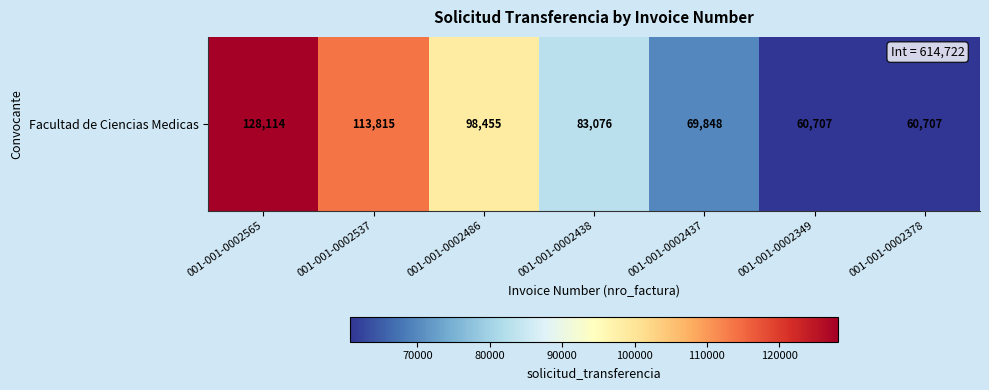

Rank the categories by value from lowest to highest.

001-001-0002349, 001-001-0002378, 001-001-0002437, 001-001-0002438, 001-001-0002486, 001-001-0002537, 001-001-0002565